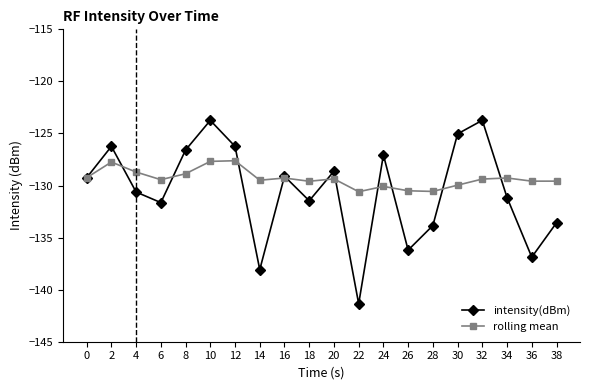

What is the value of the intensity(dBm) point at the 6th from the left?

-123.7